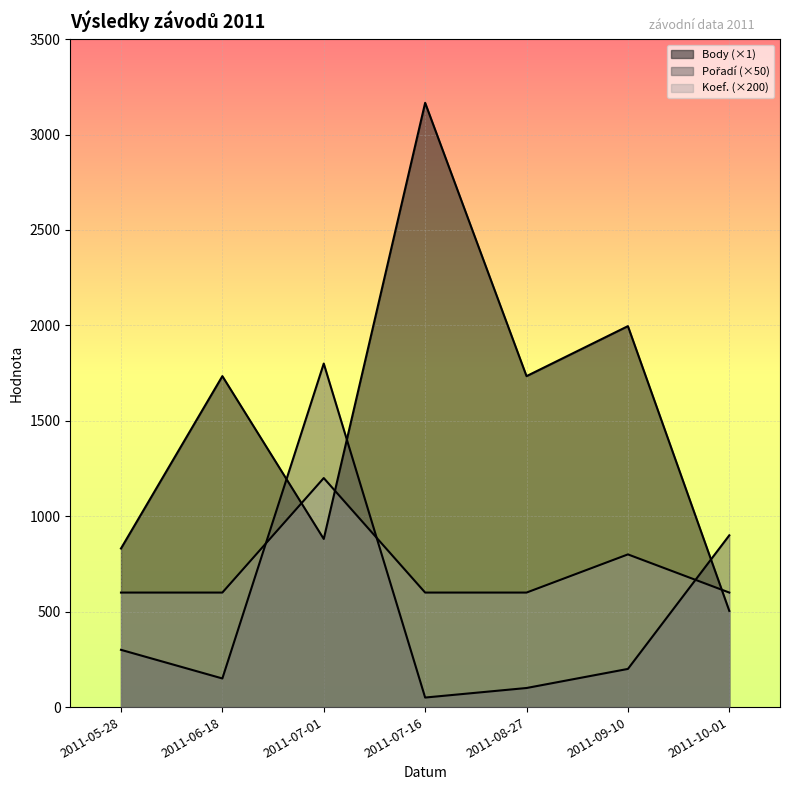

How many lines are shown in the chart?

3